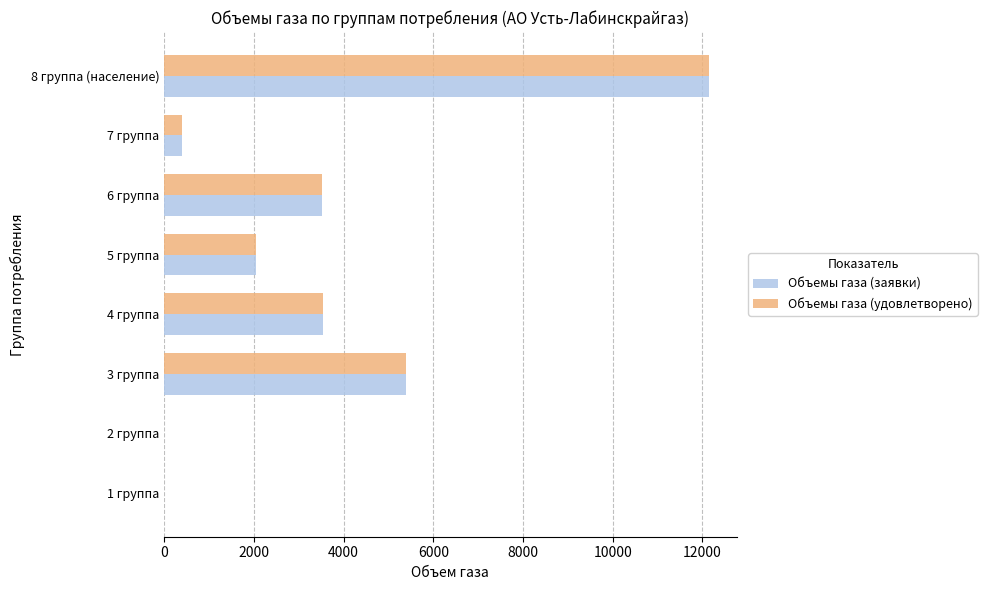

How many data points in Объемы газа (заявки) are above 3509?

4